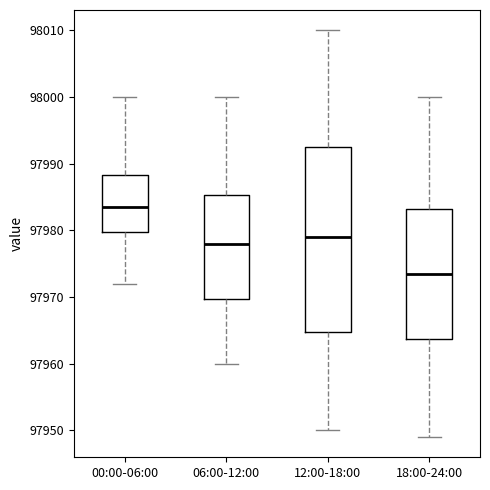

Which box is the tallest, from its lower edge to its upper edge?

12:00-18:00